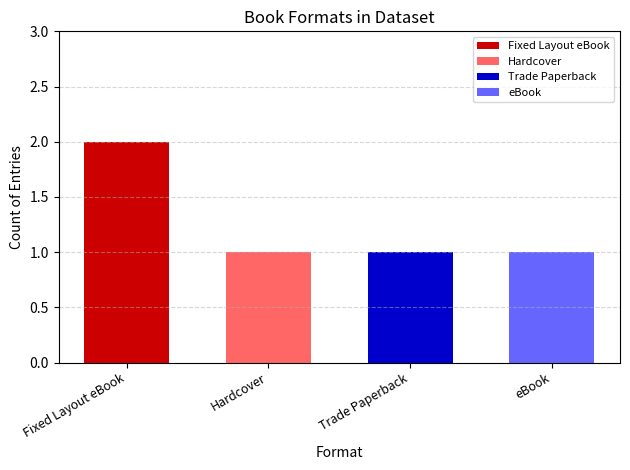

What position from the right is eBook?

1